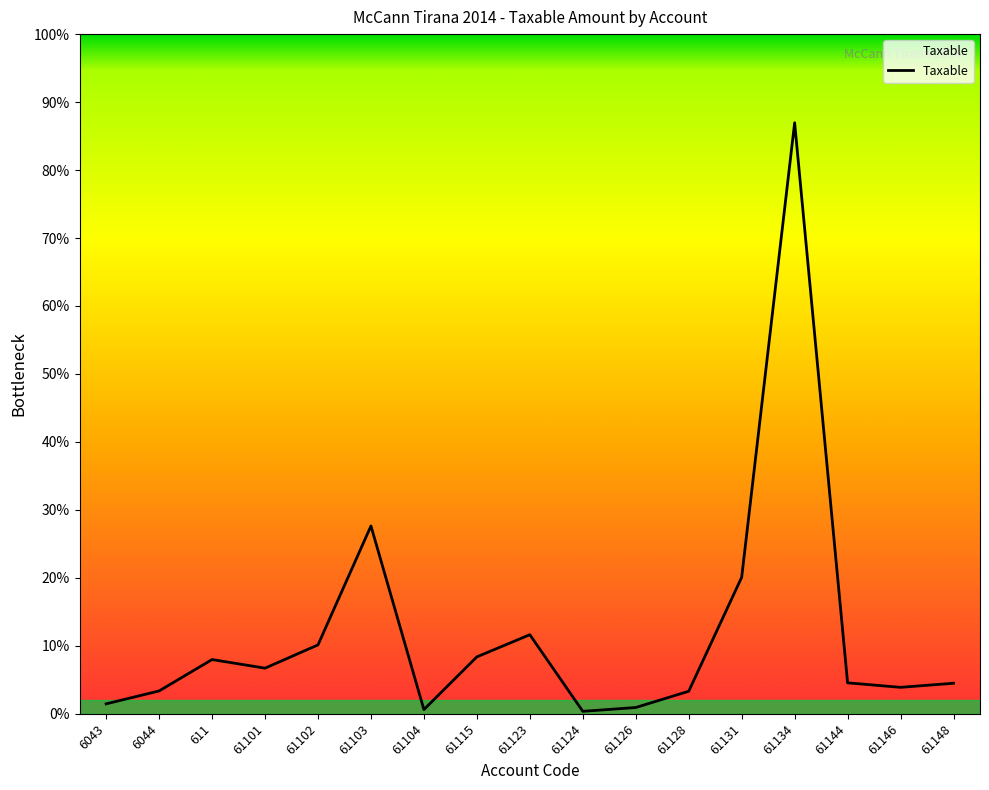

What is the label of the 1st point from the right?

61148